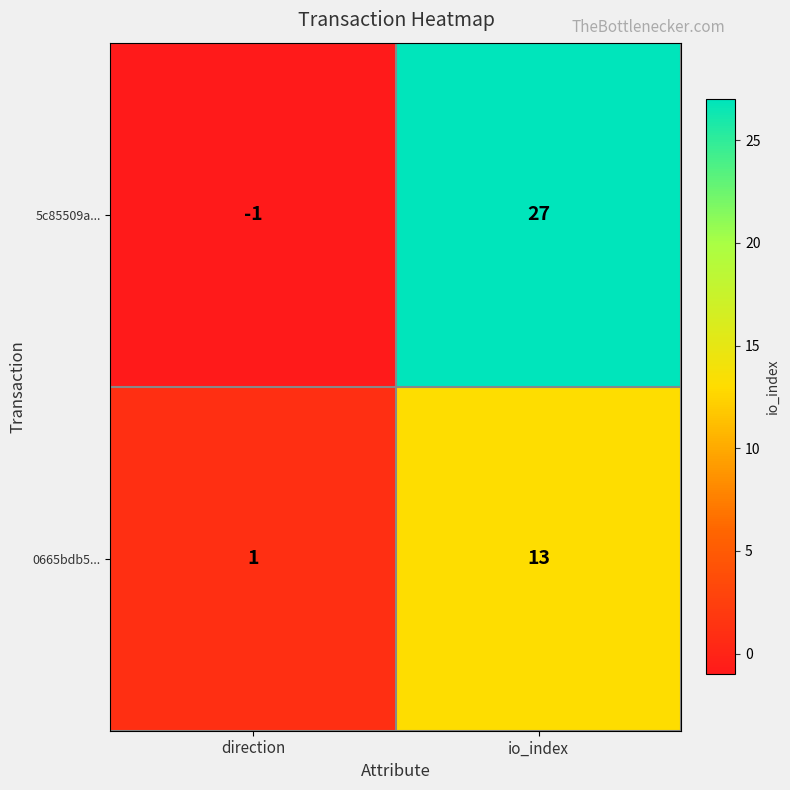

What is the sum of all 0665bdb5... values?

14